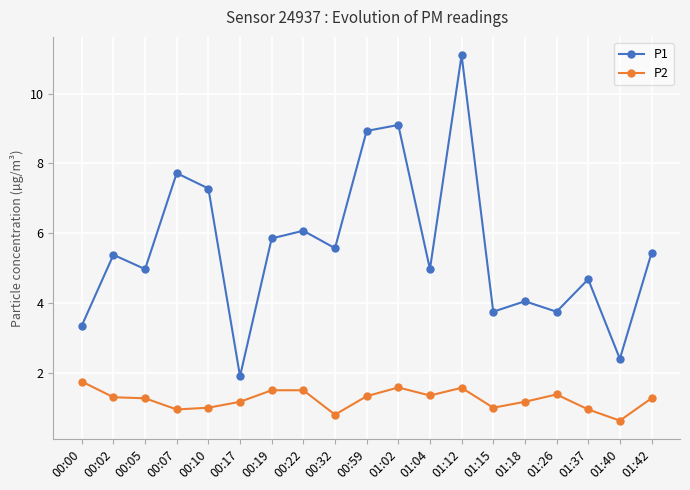

What is the sum of the P2 values at 01:04 and 00:07?

2.3